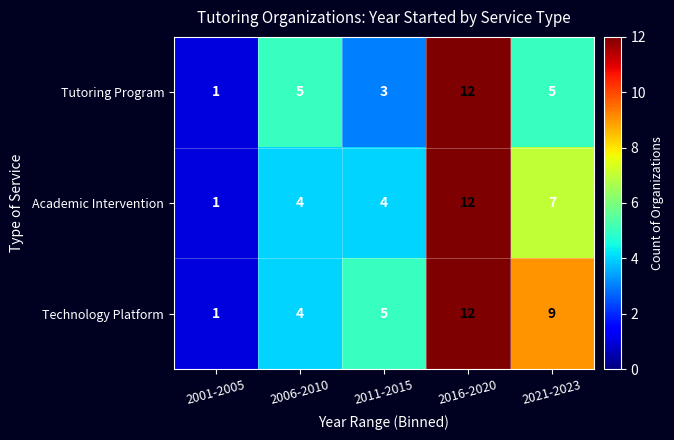

List the series in order of their overall mean, lowest first.

Tutoring Program, Academic Intervention, Technology Platform